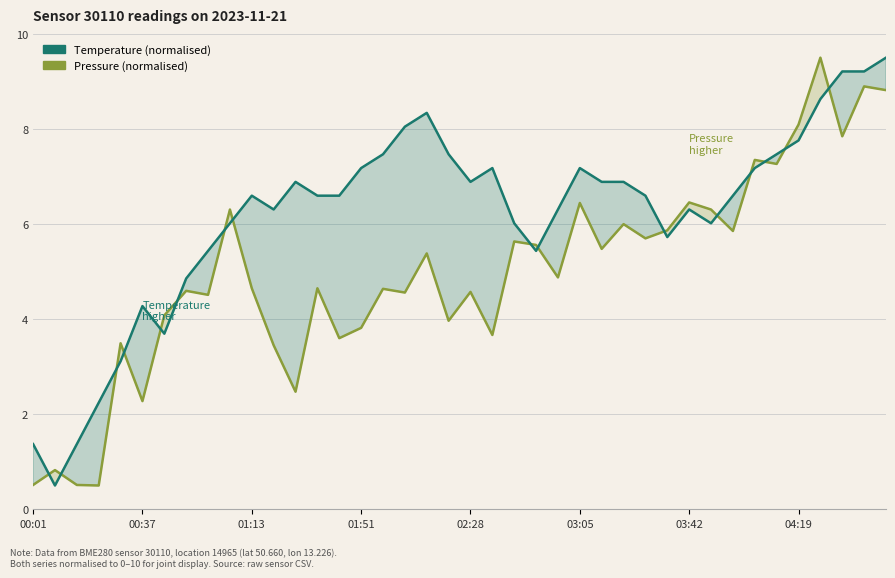

How many intersections are there between Pressure (normalised) and Temperature (normalised)?

16